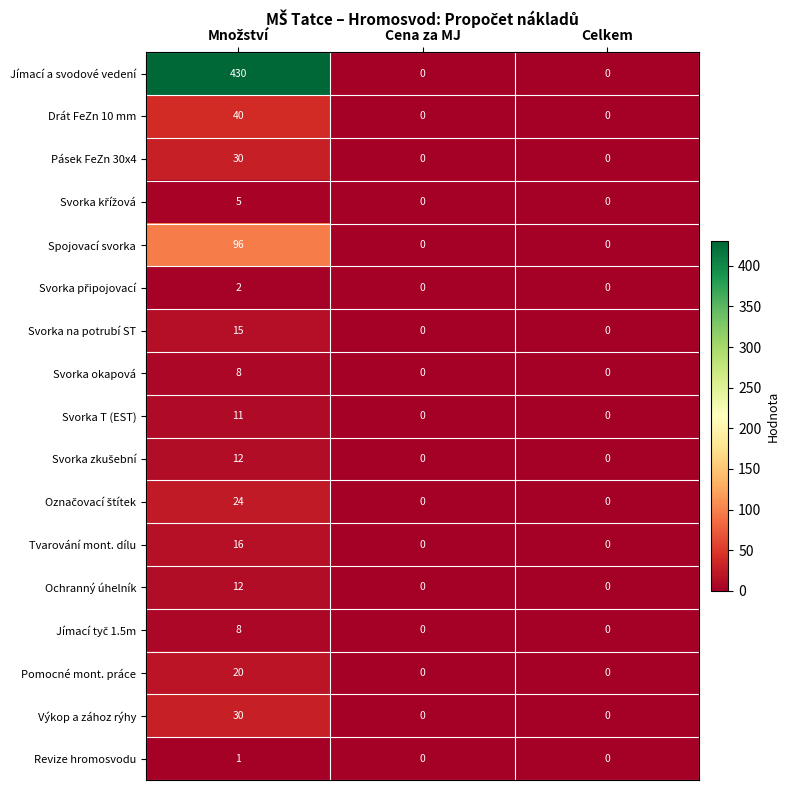

The value of Pásek FeZn 30x4 at Cena za MJ is -11. True or false?

False